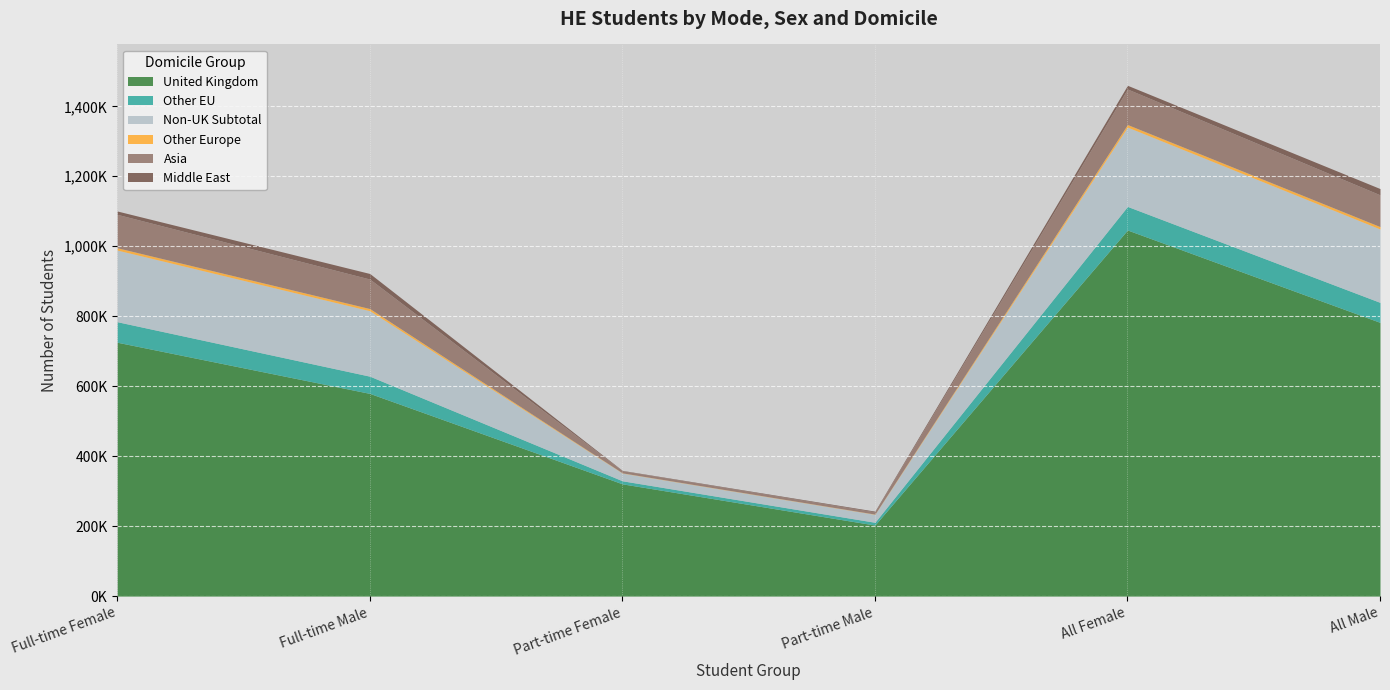

What is the smallest value displayed?

680